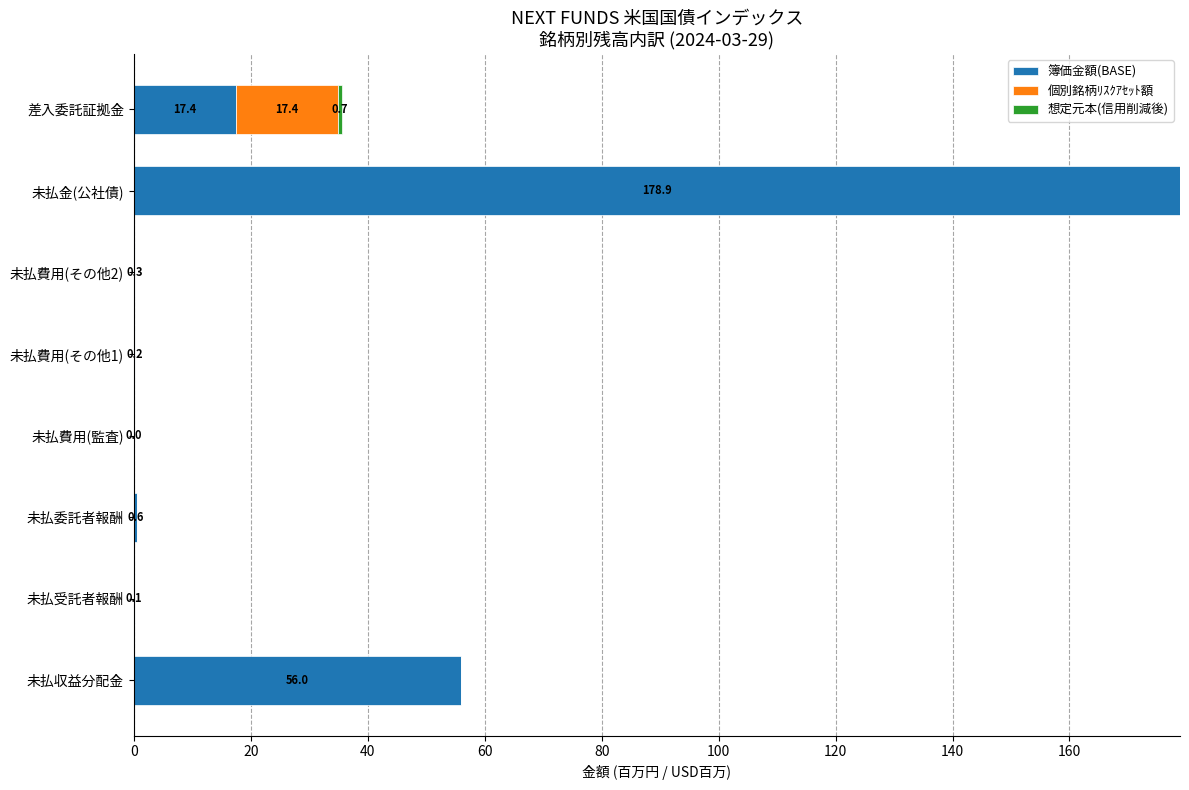

At which category is the sum across all series the highest?

未払金(公社債)